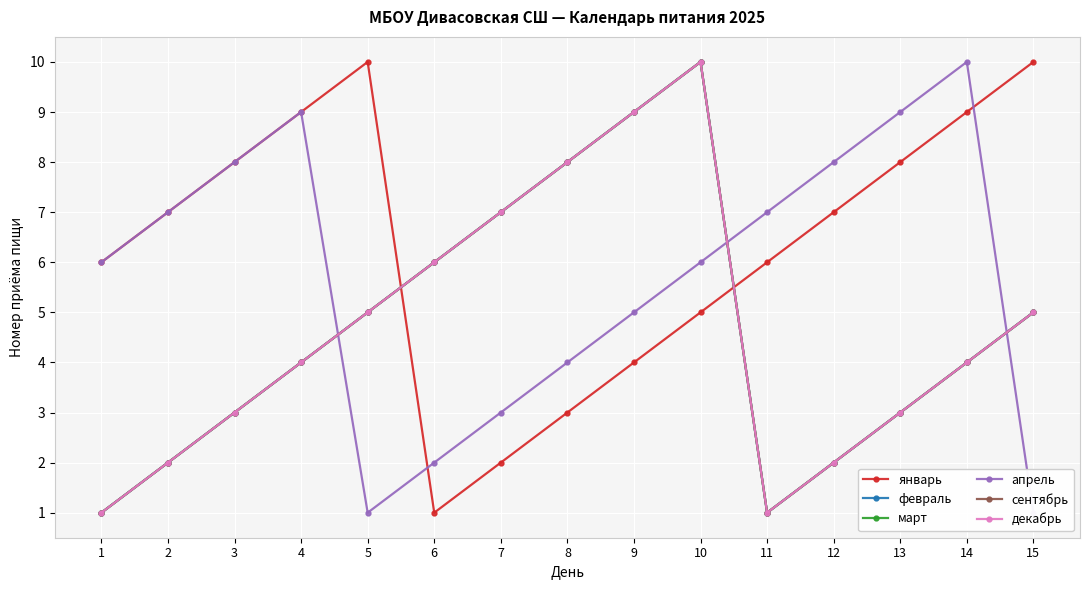

Which has a higher value, 14 or 8?

14